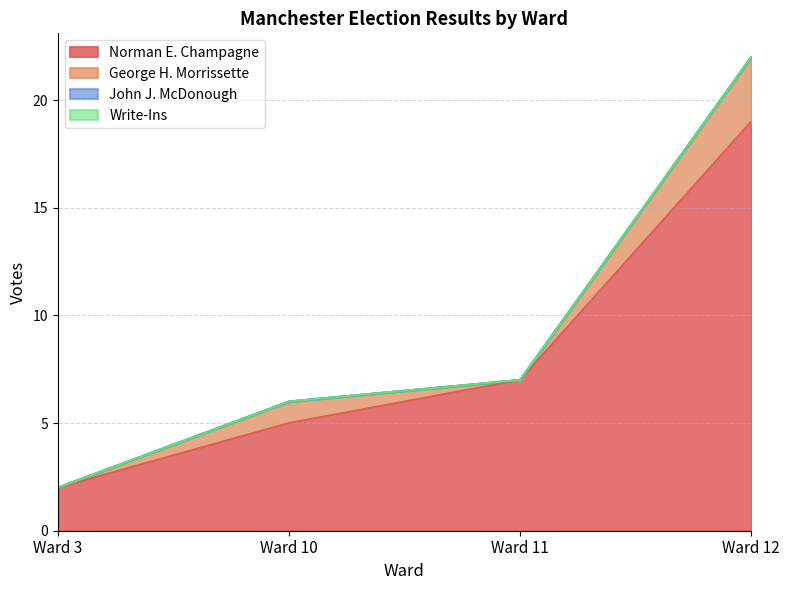

Is it true that Norman E. Champagne equals 19 at Ward 12?

True